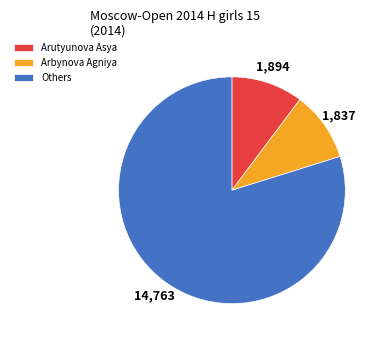

True or false: Arutyunova Asya accounts for 16% of the total.

False